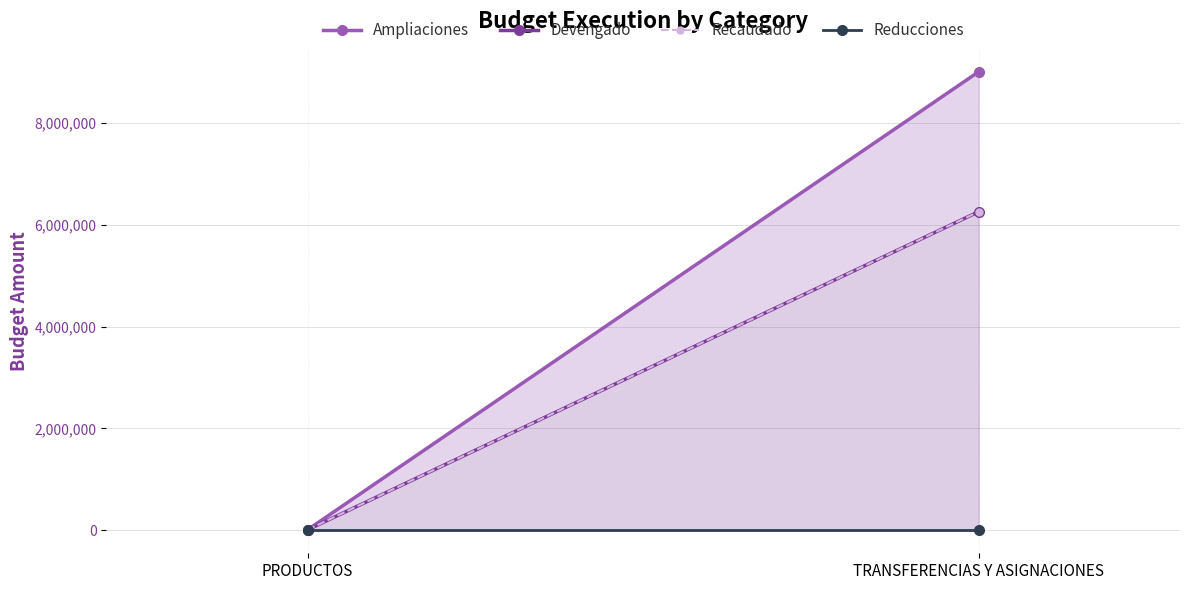

Which label corresponds to the smallest value in the chart?

PRODUCTOS